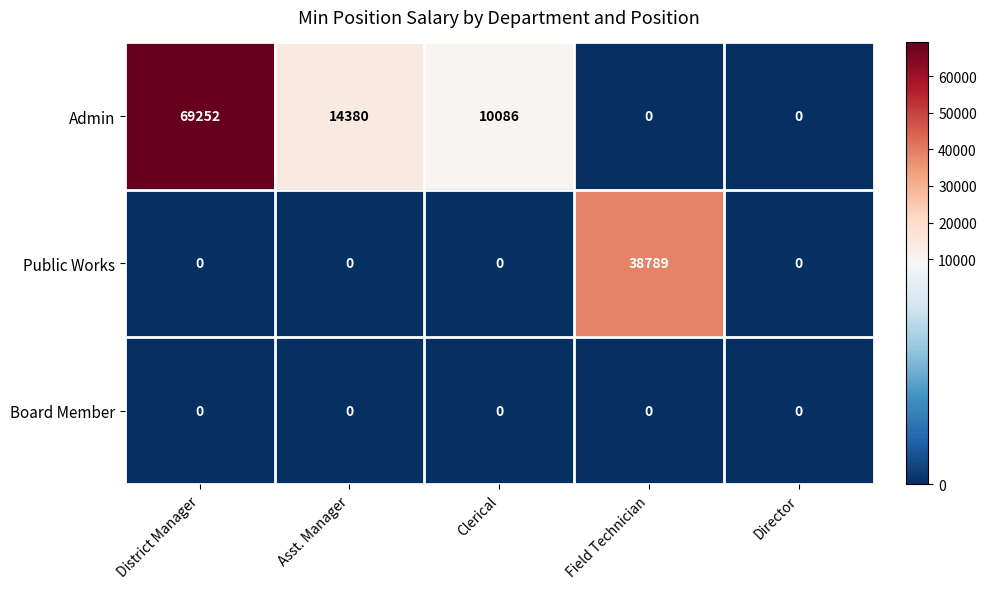

What is the difference between the maximum and minimum values in the Public Works series?

38789